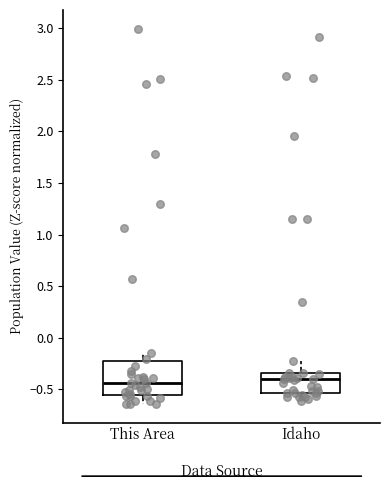

Reading left to right, read every box against the y-axis: the position of its median line, the range the box covers, and the ends of its whiskers. The values are not printed on the chart, so give them approximately, as read against the axis.

This Area: median -0.45, box -0.55 to -0.20, whiskers -0.65 to -0.15
Idaho: median -0.40, box -0.55 to -0.35, whiskers -0.60 to -0.20